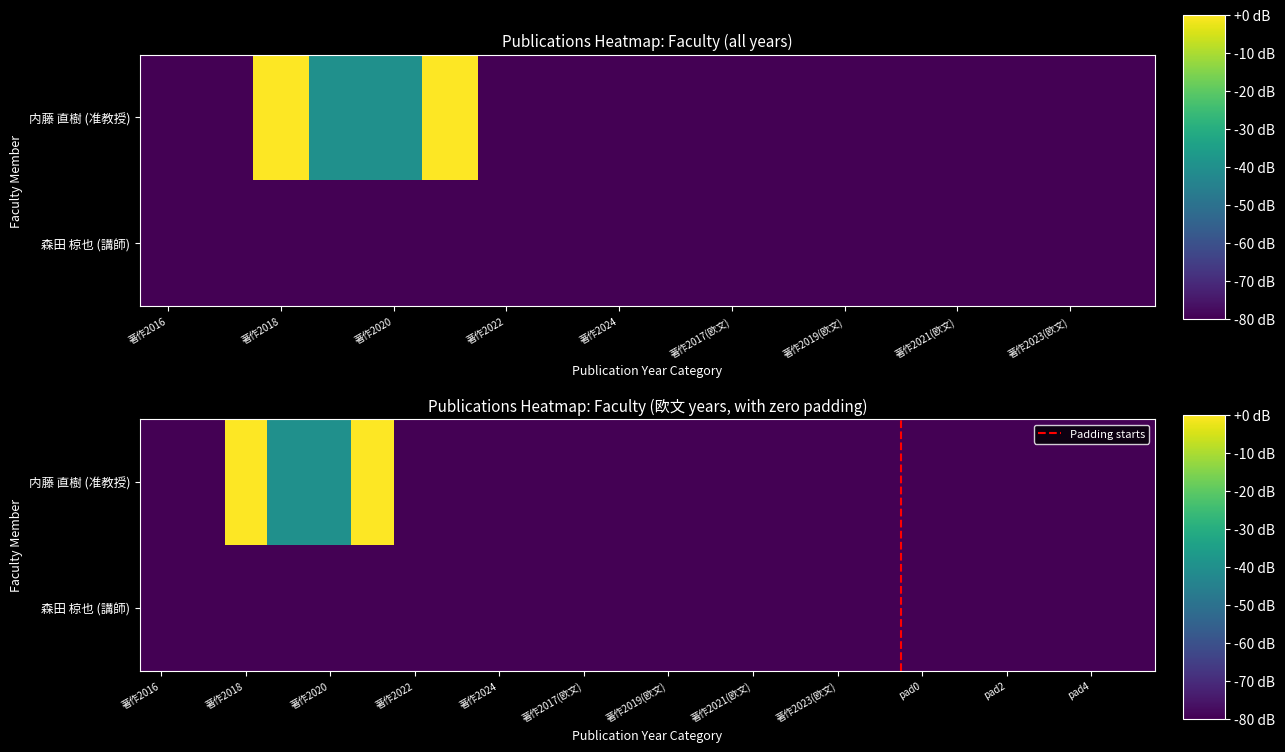

Between 著作2018(欧文) and 著作2016, which is larger?

著作2018(欧文)